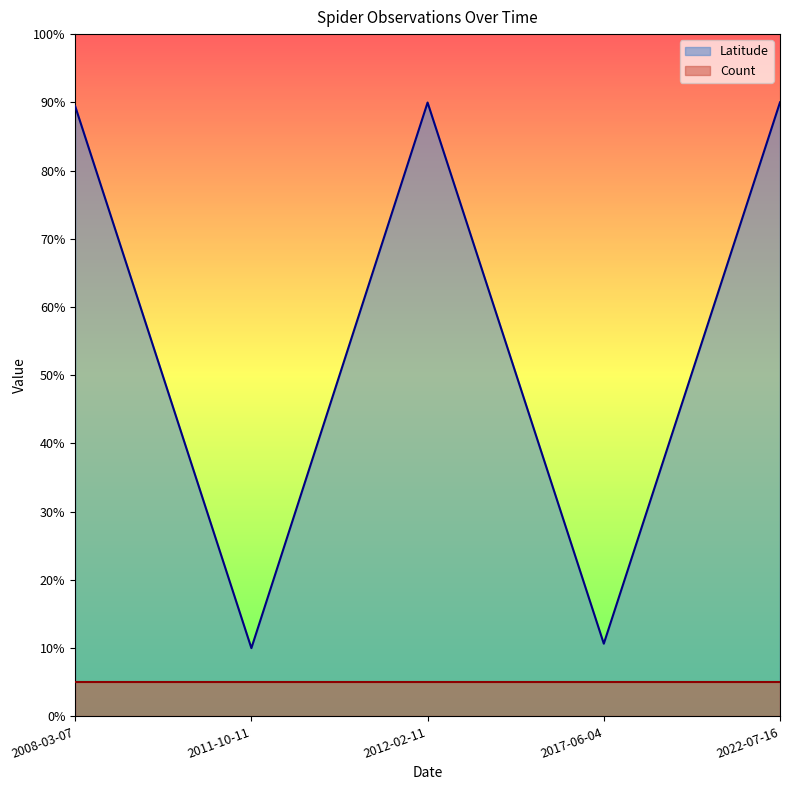

Does the chart have visible grid lines?

No